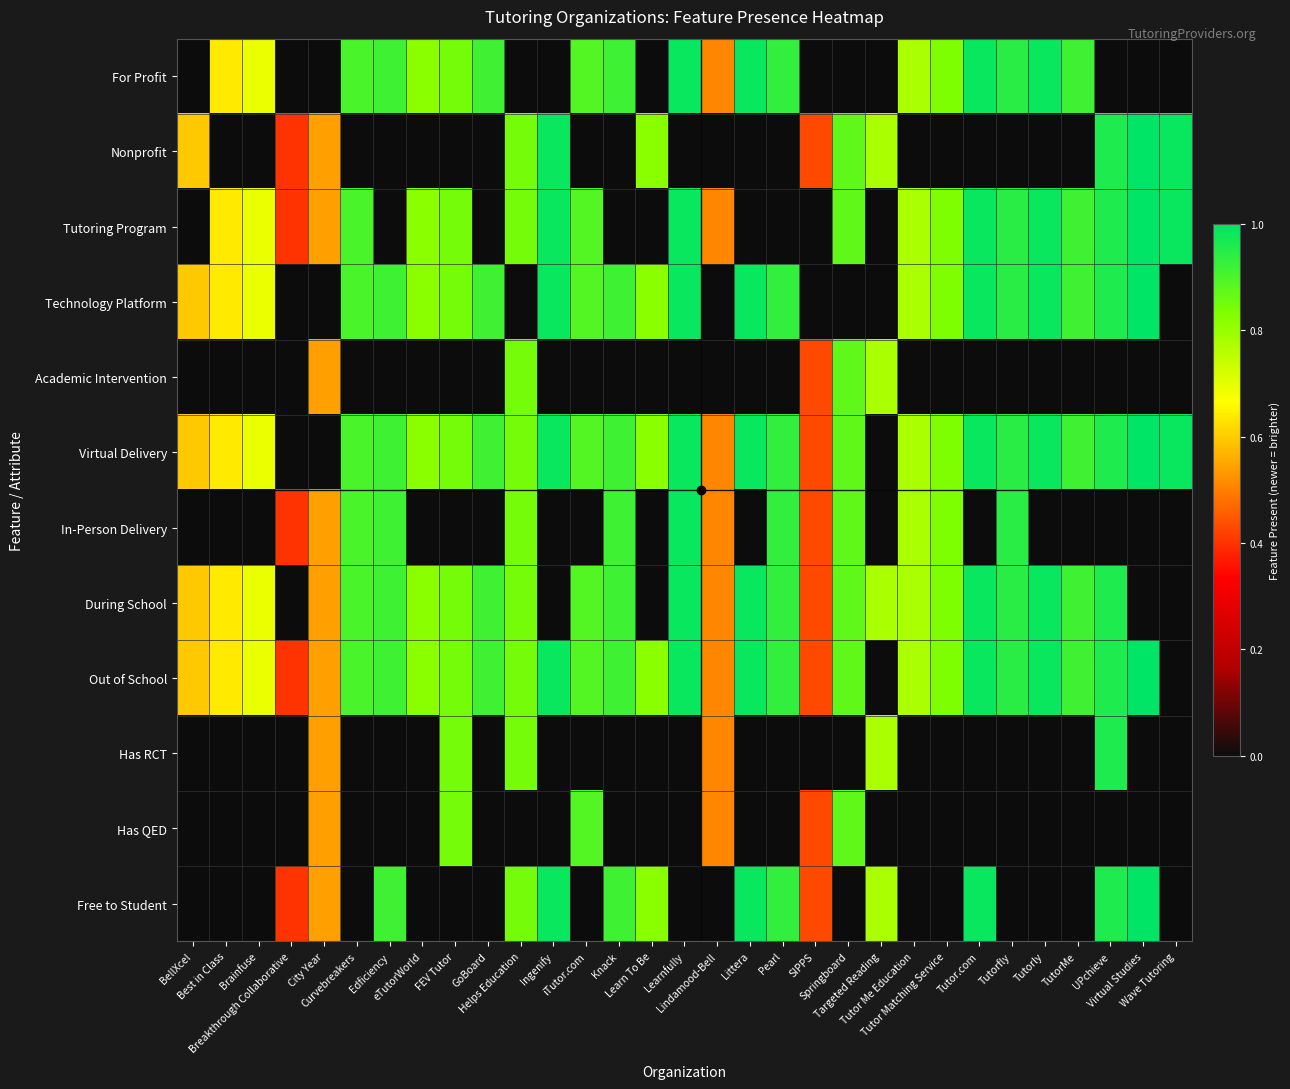

What is the total value across all series at Best in Class?

3.8